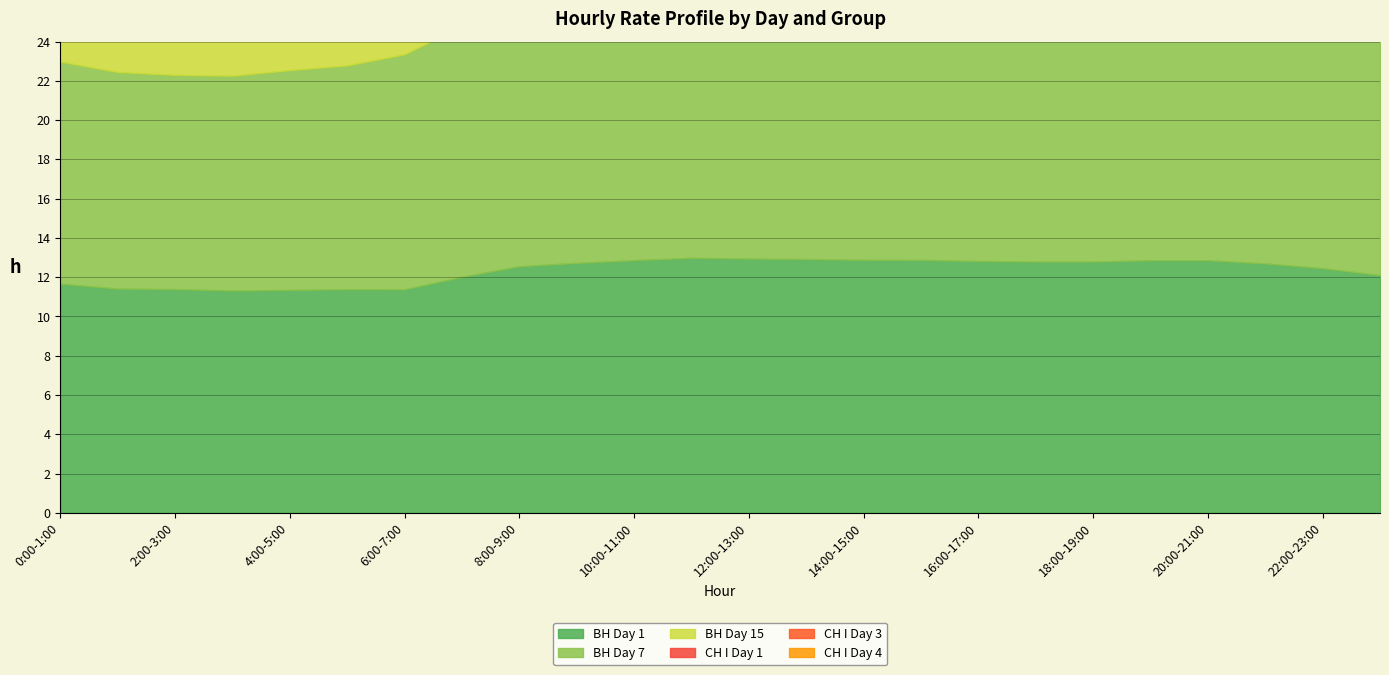

What are all the series names shown in the legend?

ВН Day 1, ВН Day 7, ВН Day 15, СН I Day 1, СН I Day 3, СН I Day 4